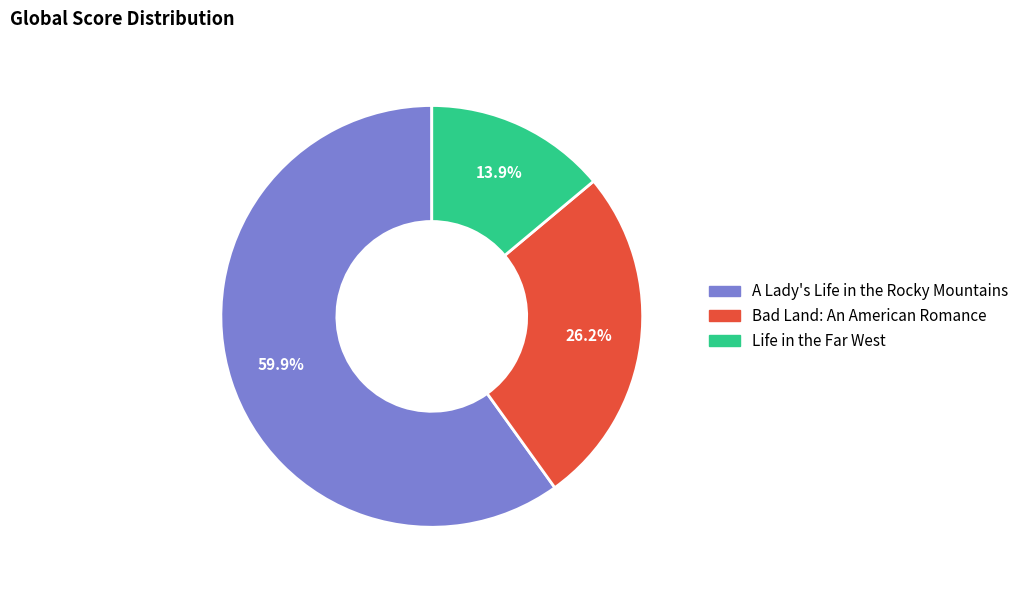

How many segments does this pie chart have?

3